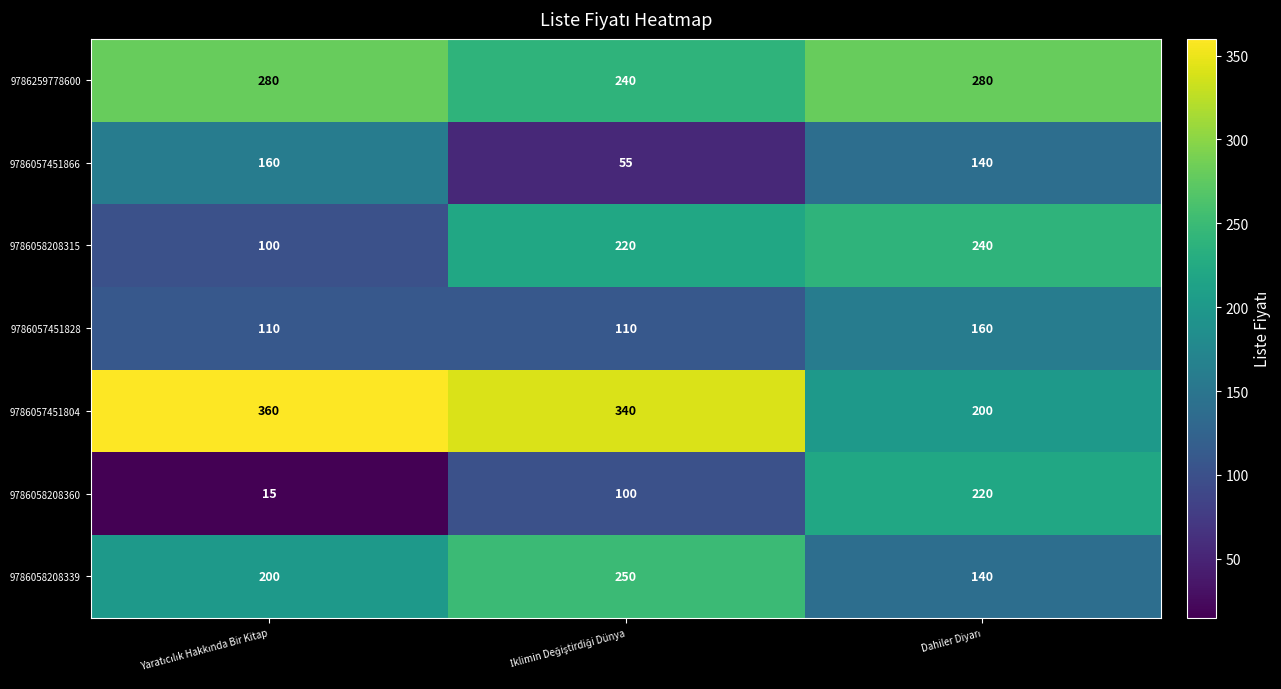

Reading left to right, extract all data points from this chart.

9786259778600: 280	240	280
9786057451866: 160	55	140
9786058208315: 100	220	240
9786057451828: 110	110	160
9786057451804: 360	340	200
9786058208360: 15	100	220
9786058208339: 200	250	140